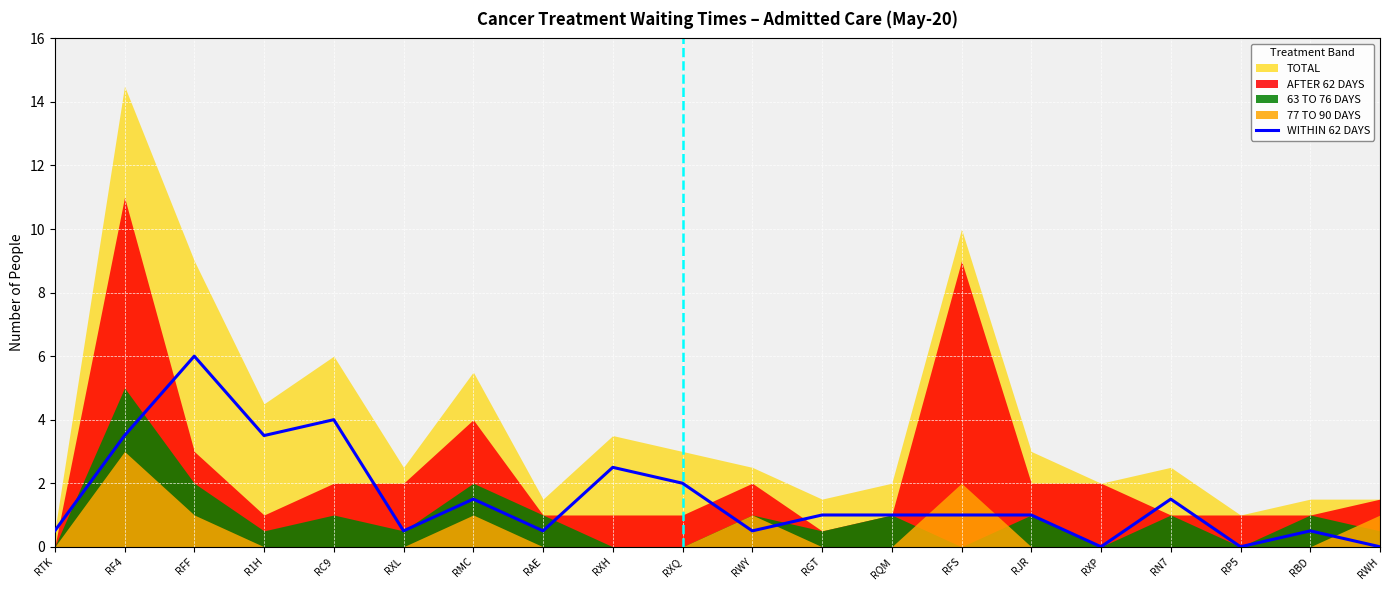

How many data points are less than 1?

8